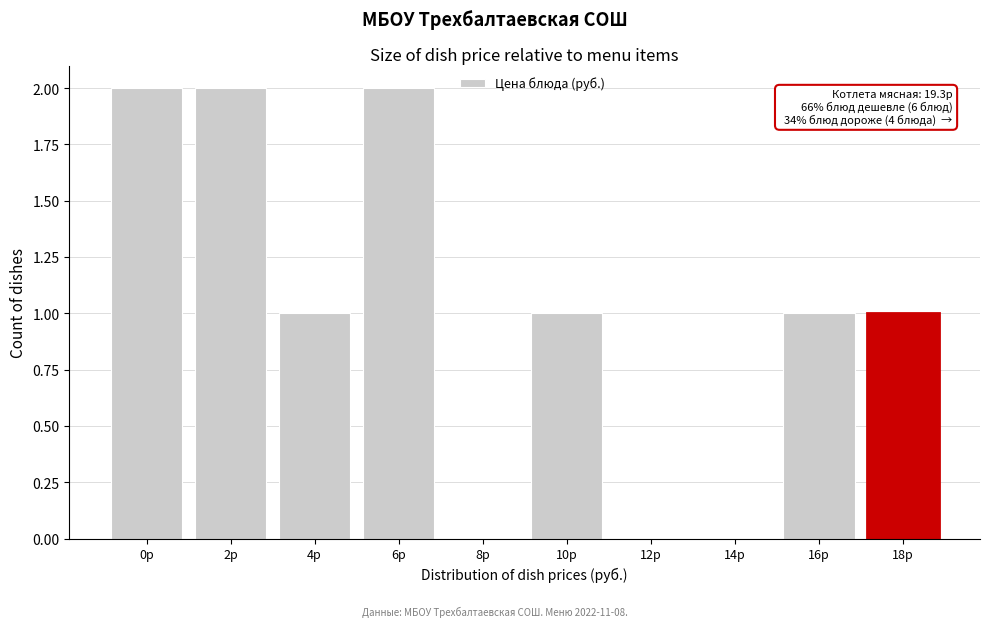

Reading right to left, extract all data points from this chart.

18р=1	16р=1	14р=0	12р=0	10р=1	8р=0	6р=2	4р=1	2р=2	0р=2